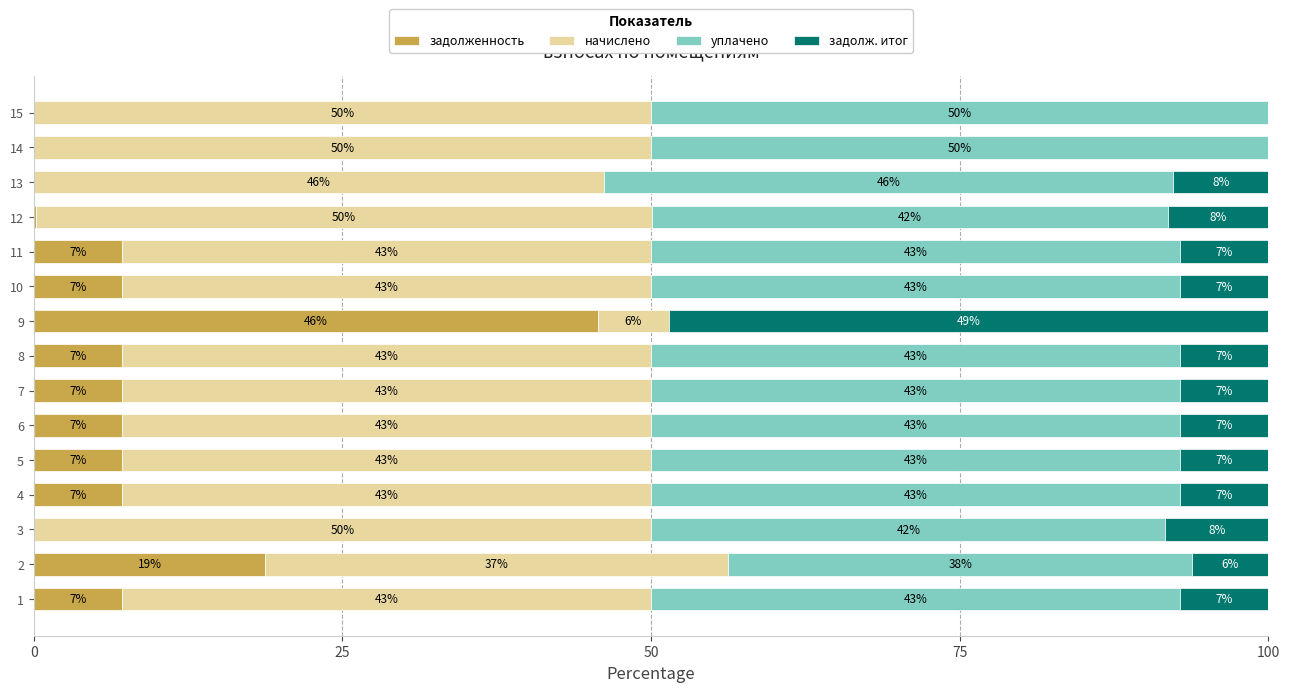

What value does the задолж. итог series have at 6?

7.1